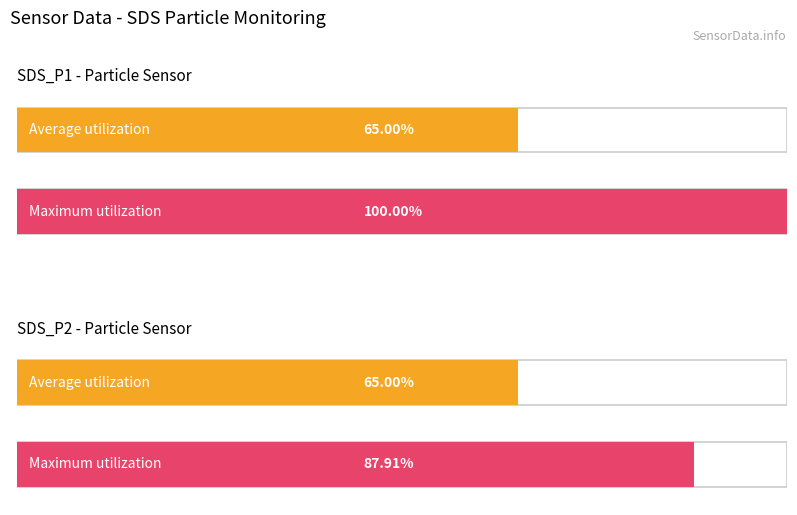

Is it true that Max_cycle equals 7859.3 at 2?

False